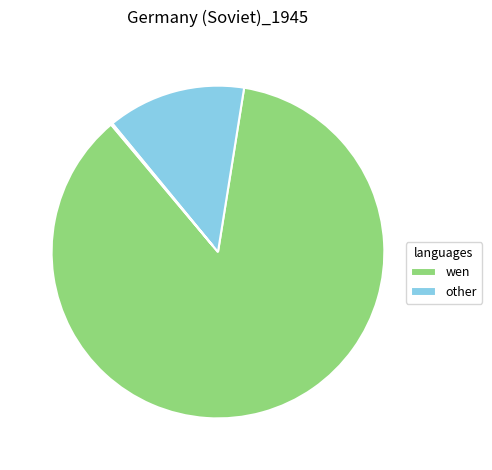

Does any single category account for the majority?

Yes